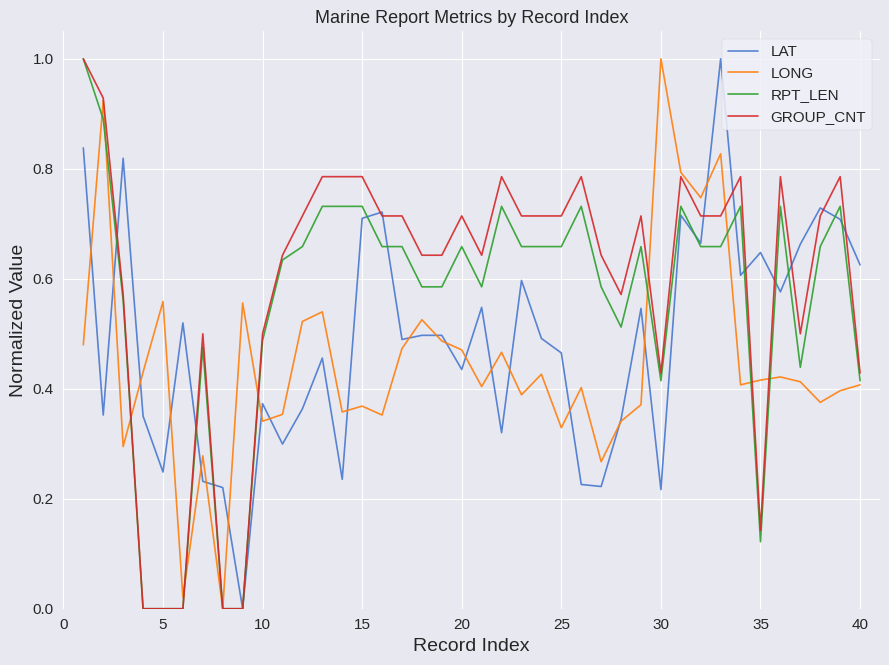

What is the maximum value for GROUP_CNT?

1.0